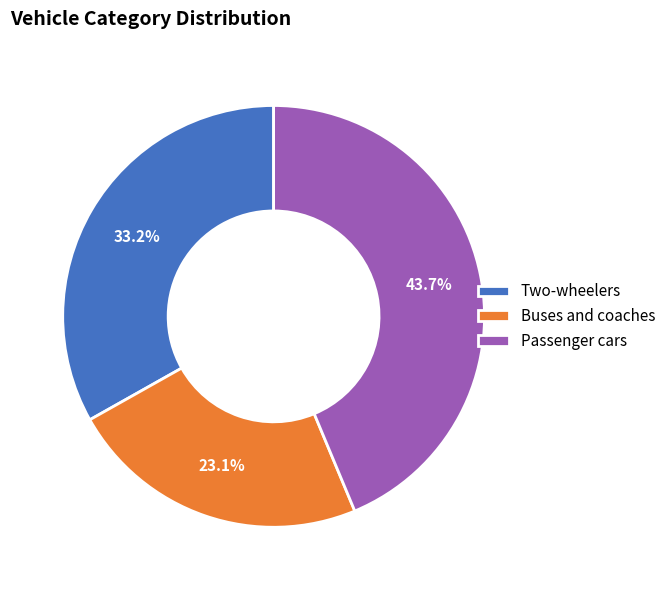

Which category has the biggest portion of the pie?

Passenger cars